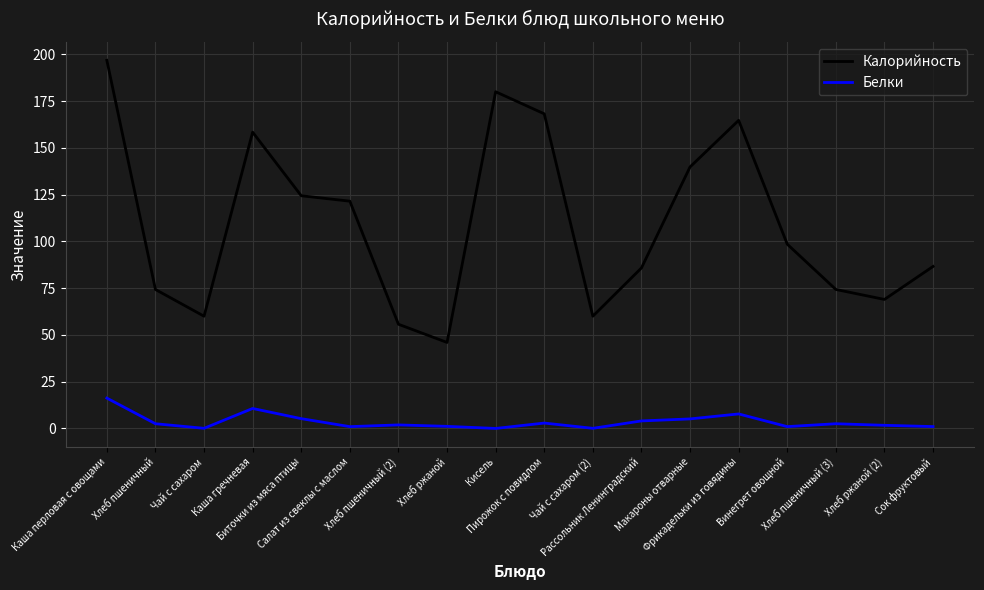

True or false: Белки and Калорийность intersect in this chart.

False